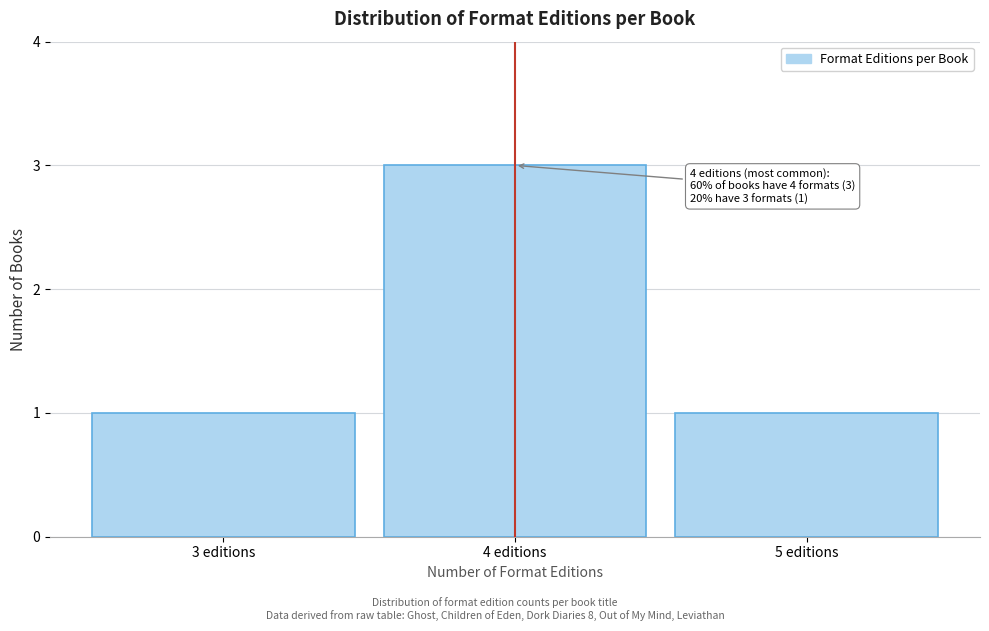

Which range on the x-axis has the tallest bar?

3.5 to 4.5